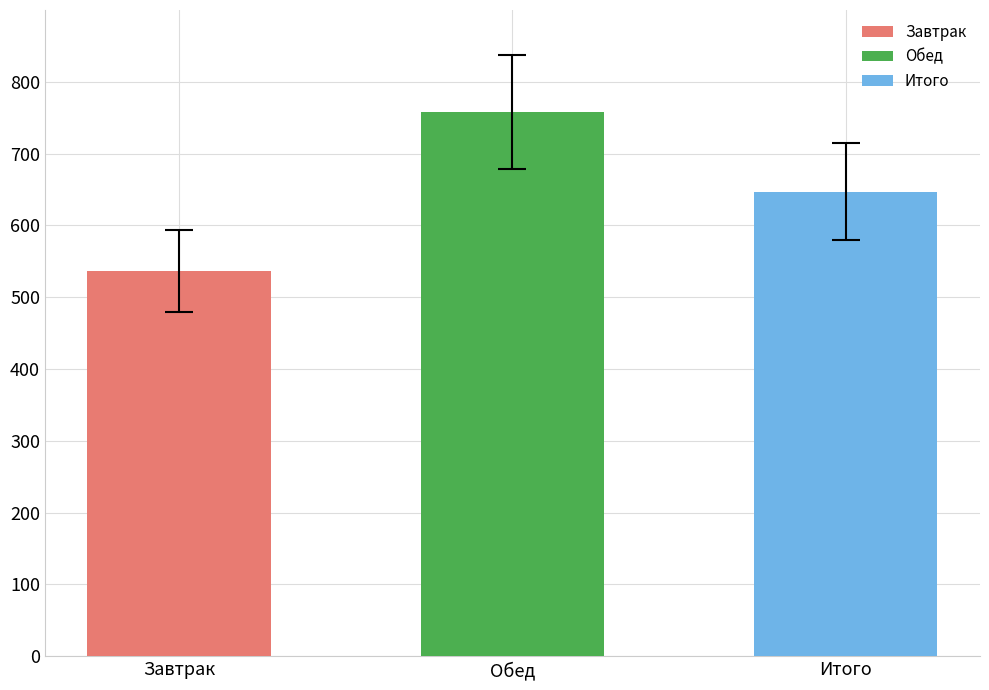

Which category has the lowest value in the Белки series?

Завтрак